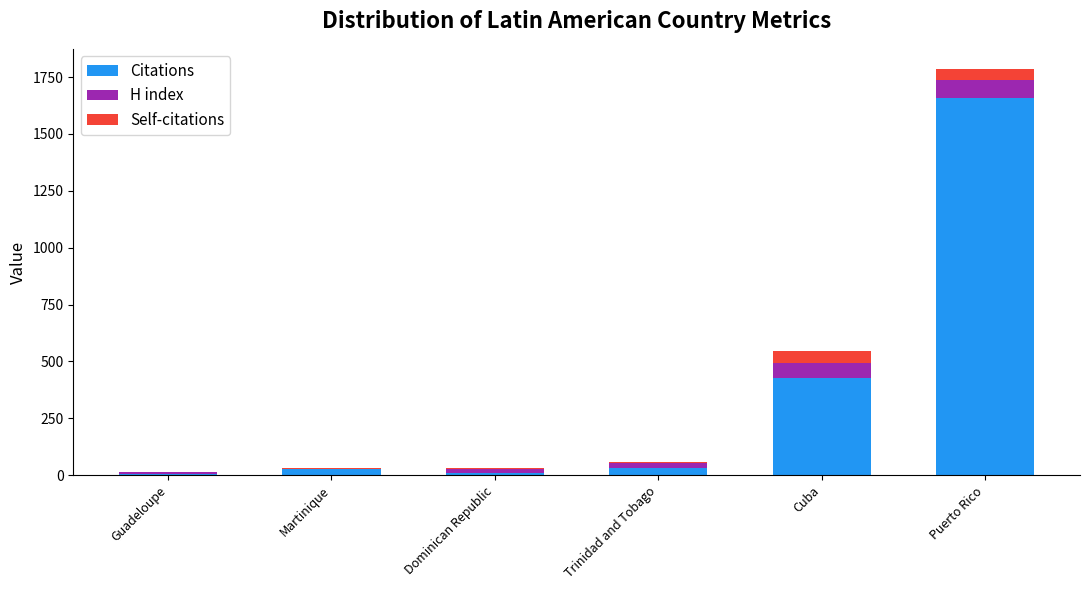

What is the sum of all Citations values?

2161